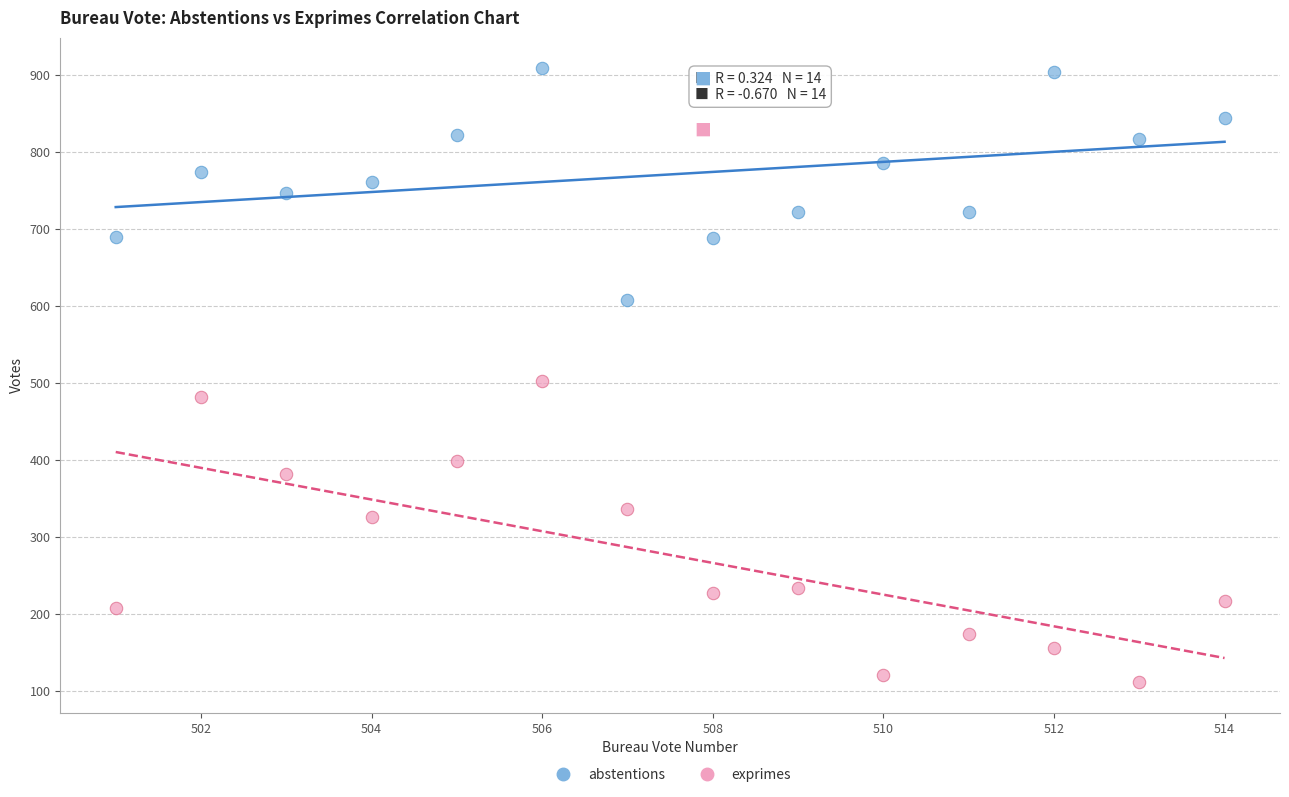

What are all the series names shown in the legend?

abstentions, exprimes